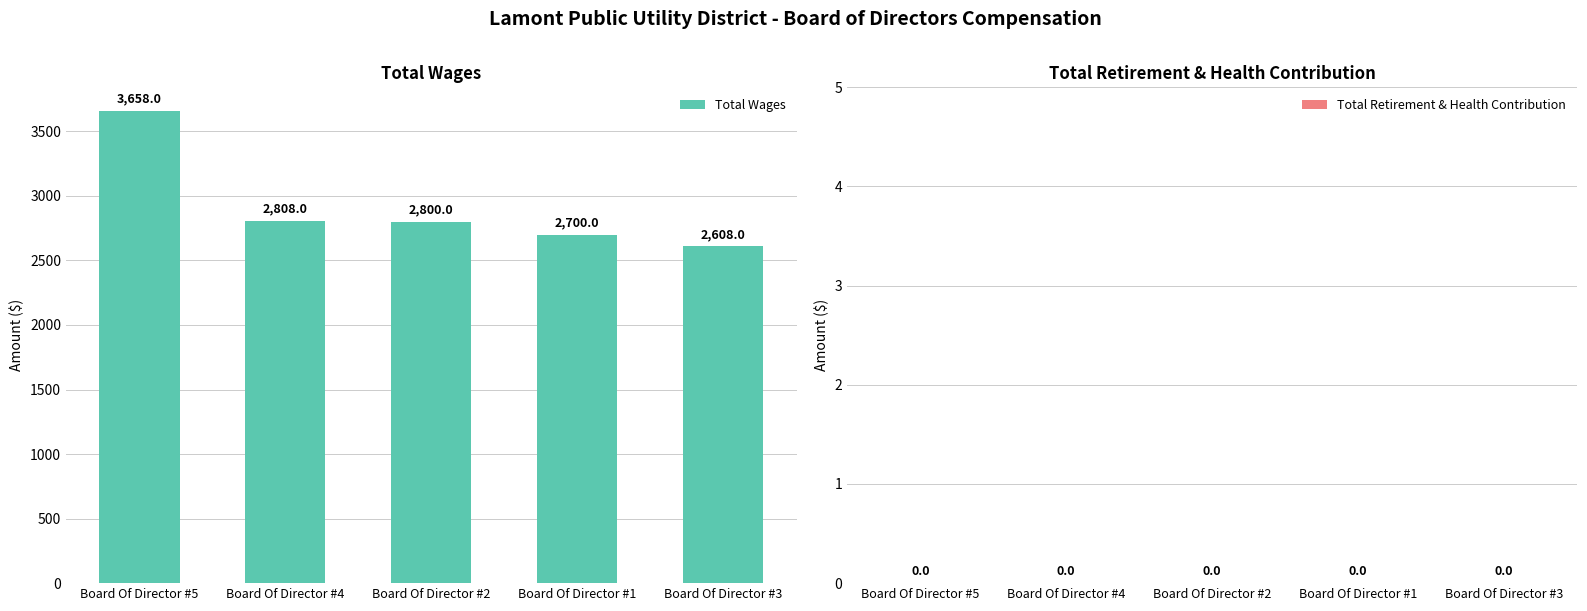

Does the chart contain any negative values?

No